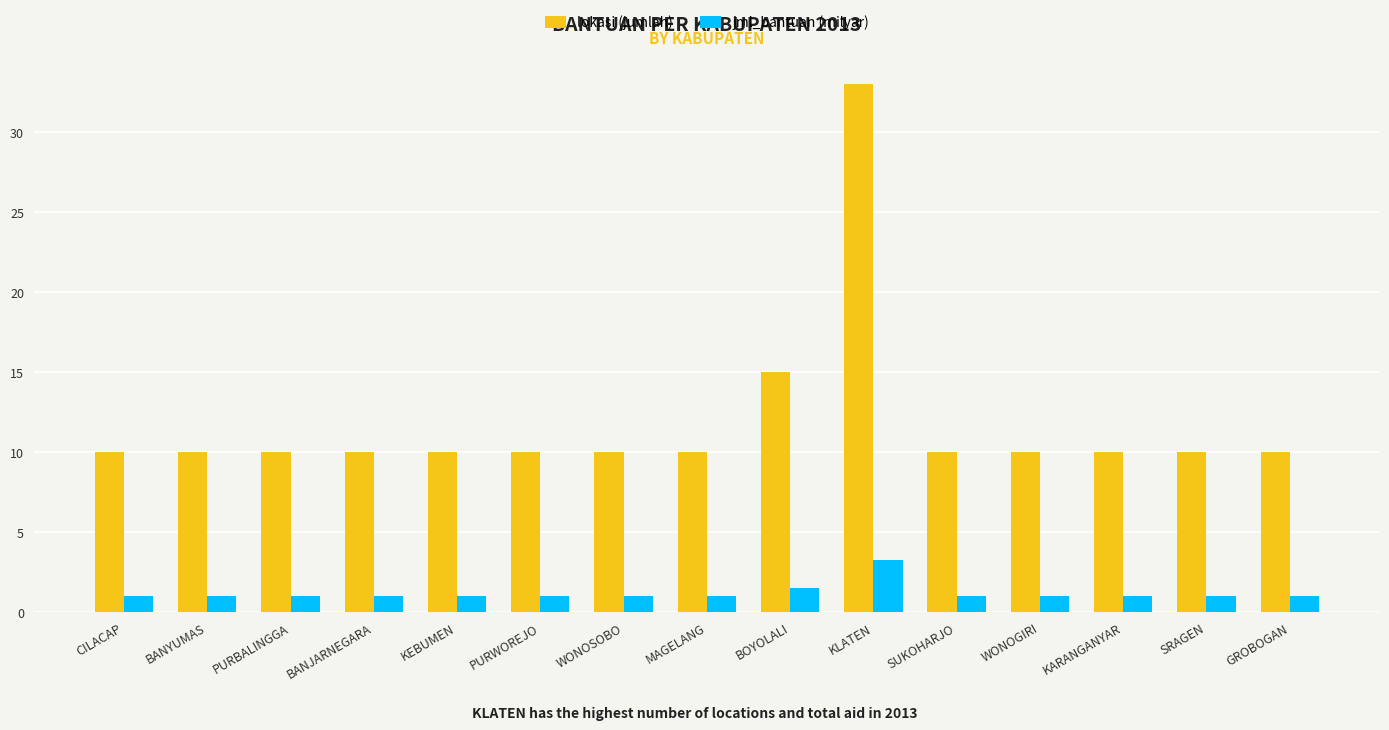

Which series has the largest range (max minus min)?

lokasi (jumlah)